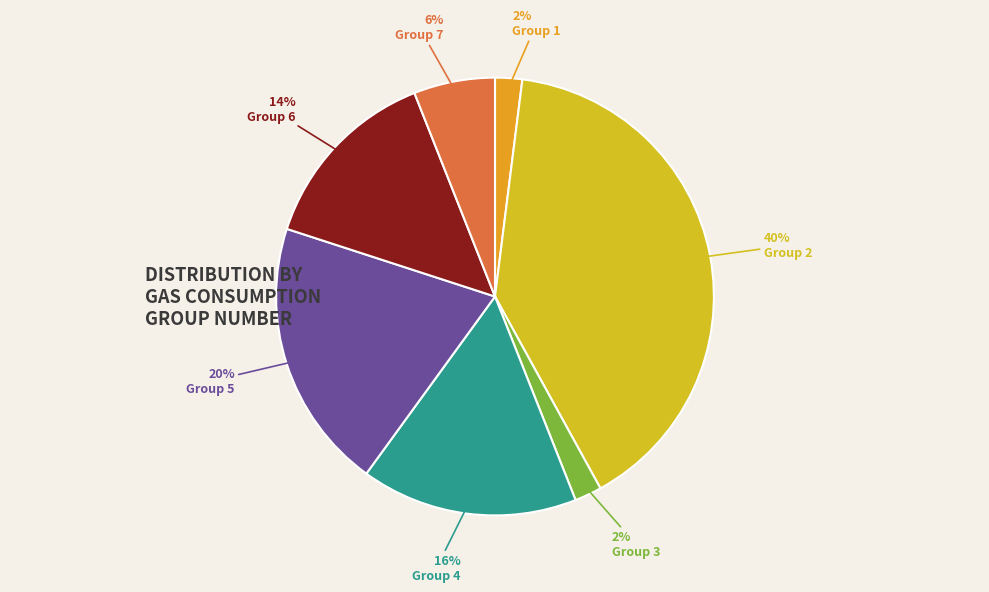

Count the number of slices in the pie.

7